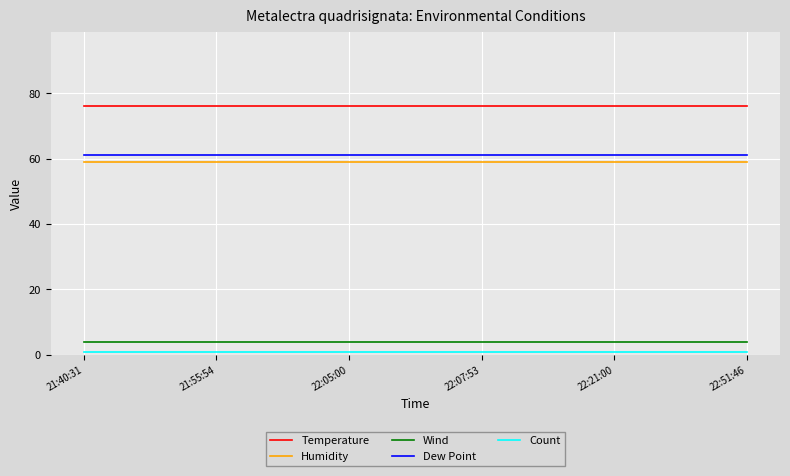

What value does the Count series have at 22:05:00?

1